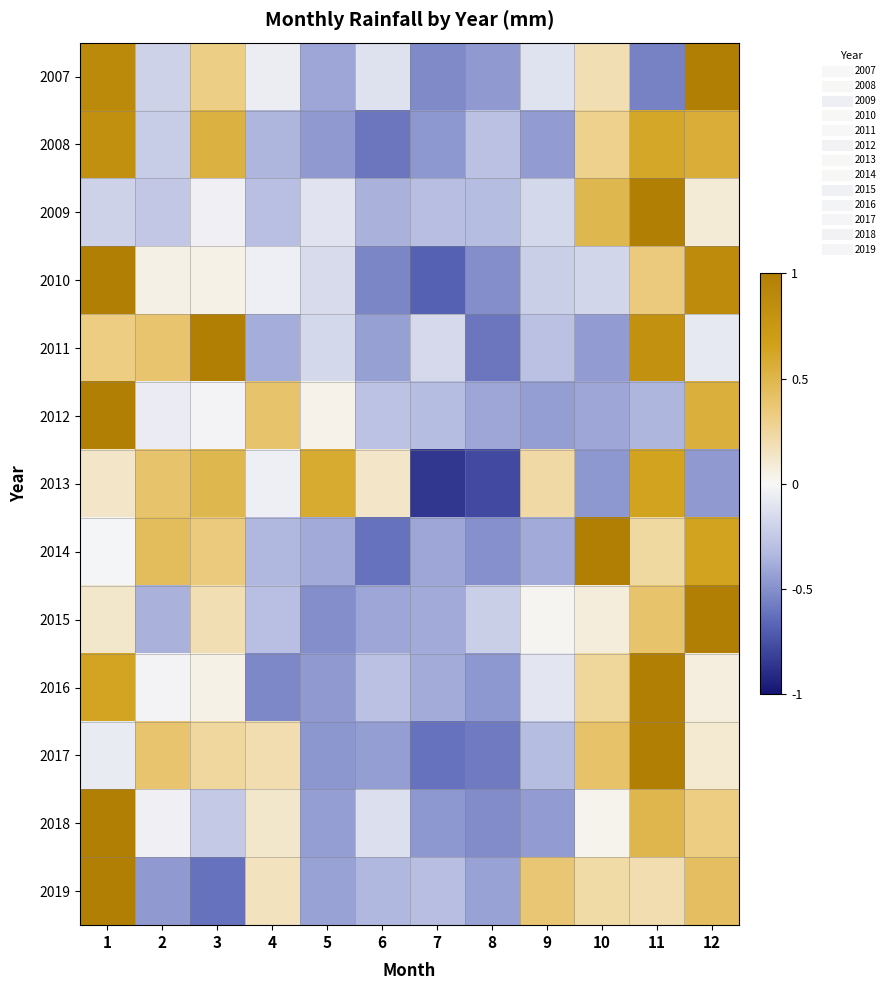

Reading right to left, transcribe all the data shown in this chart.

2007: 12=1.0	11=-0.6	10=0.2	9=-0.1	8=-0.5	7=-0.5	6=-0.1	5=-0.4	4=-0.1	3=0.3	2=-0.2	1=0.9
2008: 12=0.6	11=0.6	10=0.3	9=-0.5	8=-0.3	7=-0.5	6=-0.6	5=-0.5	4=-0.3	3=0.5	2=-0.2	1=0.8
2009: 12=0.1	11=1.0	10=0.5	9=-0.2	8=-0.3	7=-0.3	6=-0.4	5=-0.1	4=-0.3	3=-0.0	2=-0.3	1=-0.2
2010: 12=0.9	11=0.3	10=-0.2	9=-0.2	8=-0.5	7=-0.7	6=-0.5	5=-0.1	4=-0.0	3=0.0	2=0.0	1=1.0
2011: 12=-0.1	11=0.8	10=-0.5	9=-0.3	8=-0.6	7=-0.2	6=-0.4	5=-0.2	4=-0.4	3=1.0	2=0.4	1=0.3
2012: 12=0.5	11=-0.3	10=-0.4	9=-0.4	8=-0.4	7=-0.3	6=-0.3	5=0.0	4=0.4	3=-0.0	2=-0.1	1=1.0
2013: 12=-0.5	11=0.6	10=-0.5	9=0.2	8=-0.8	7=-0.9	6=0.1	5=0.6	4=-0.0	3=0.5	2=0.4	1=0.1
2014: 12=0.6	11=0.2	10=1.0	9=-0.4	8=-0.5	7=-0.4	6=-0.6	5=-0.4	4=-0.3	3=0.3	2=0.5	1=-0.0
2015: 12=1.0	11=0.4	10=0.1	9=0.0	8=-0.2	7=-0.4	6=-0.4	5=-0.5	4=-0.3	3=0.2	2=-0.4	1=0.1
2016: 12=0.1	11=1.0	10=0.3	9=-0.1	8=-0.5	7=-0.4	6=-0.3	5=-0.5	4=-0.5	3=0.0	2=-0.0	1=0.6
2017: 12=0.1	11=1.0	10=0.4	9=-0.3	8=-0.6	7=-0.6	6=-0.4	5=-0.5	4=0.2	3=0.2	2=0.4	1=-0.1
2018: 12=0.3	11=0.5	10=0.0	9=-0.5	8=-0.5	7=-0.5	6=-0.1	5=-0.4	4=0.1	3=-0.2	2=-0.0	1=1.0
2019: 12=0.4	11=0.2	10=0.2	9=0.4	8=-0.4	7=-0.3	6=-0.3	5=-0.4	4=0.2	3=-0.6	2=-0.5	1=1.0